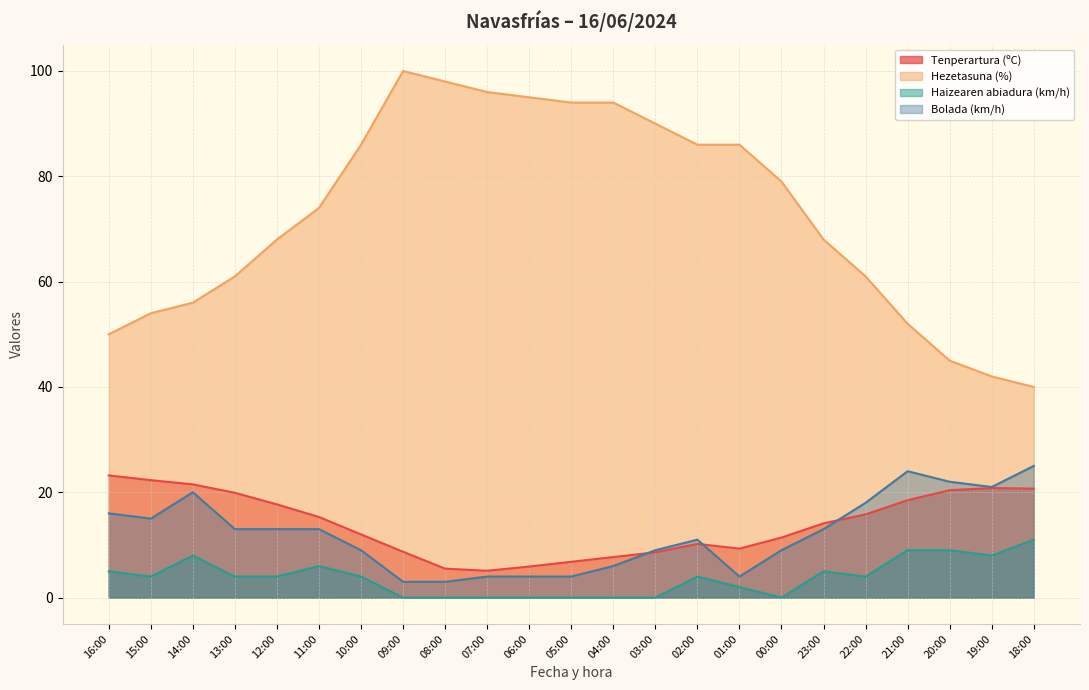

What is the label of the 22nd point from the left?

19:00